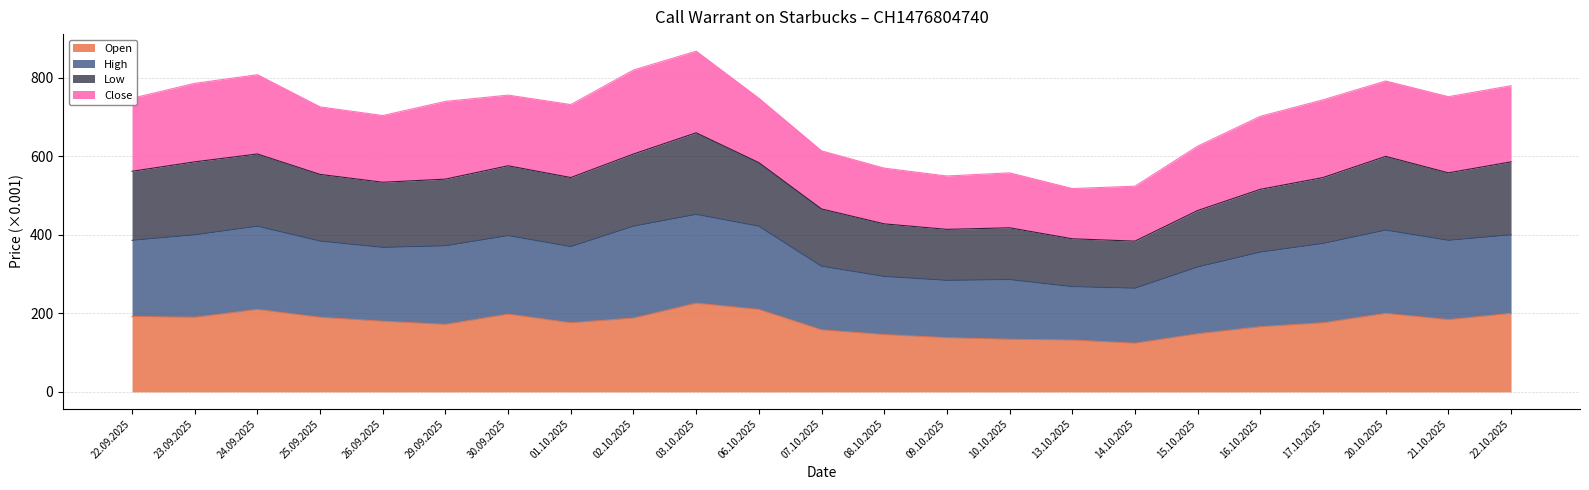

What position from the right is 13.10.2025?

8